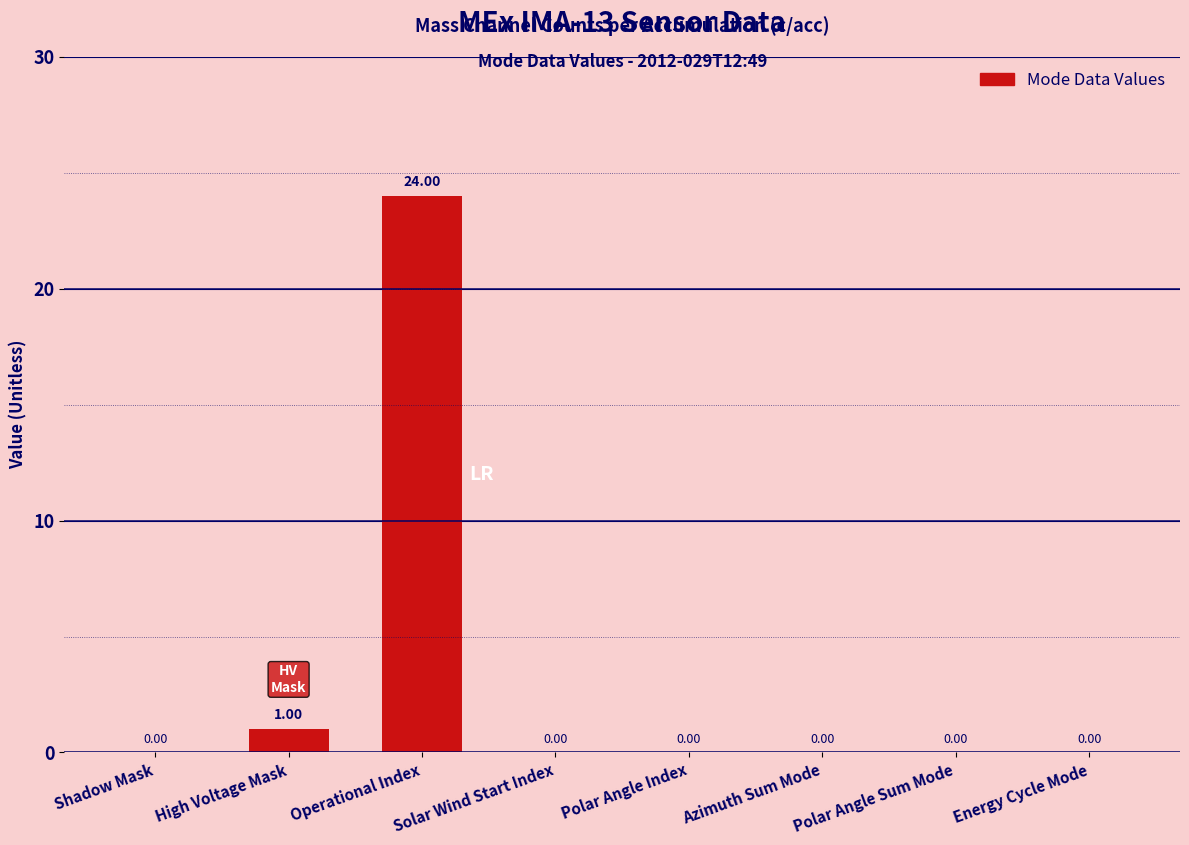

The value at Solar Wind Start Index is 0. True or false?

True